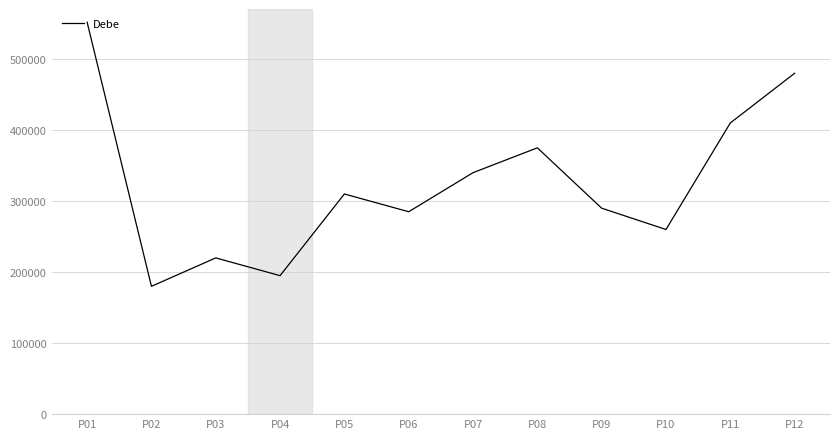

Where is the first local minimum?

P02